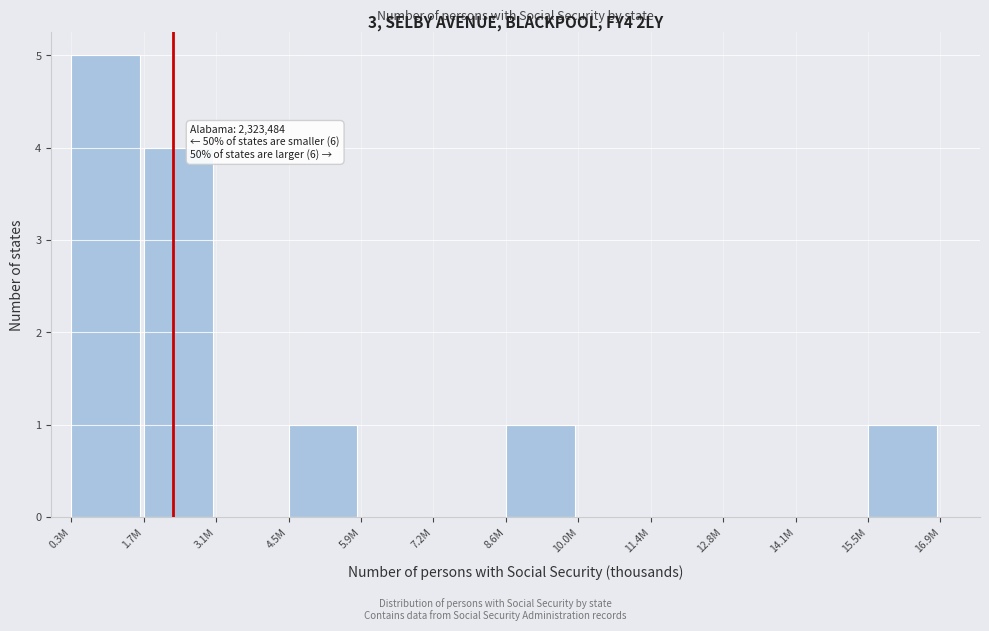

Reading left to right, transcribe all the data shown in this chart.

0.3M=5	1.7M=4	3.1M=0	4.5M=1	5.9M=0	7.2M=0	8.6M=1	10.0M=0	11.4M=0	12.8M=0	14.1M=0	15.5M=1